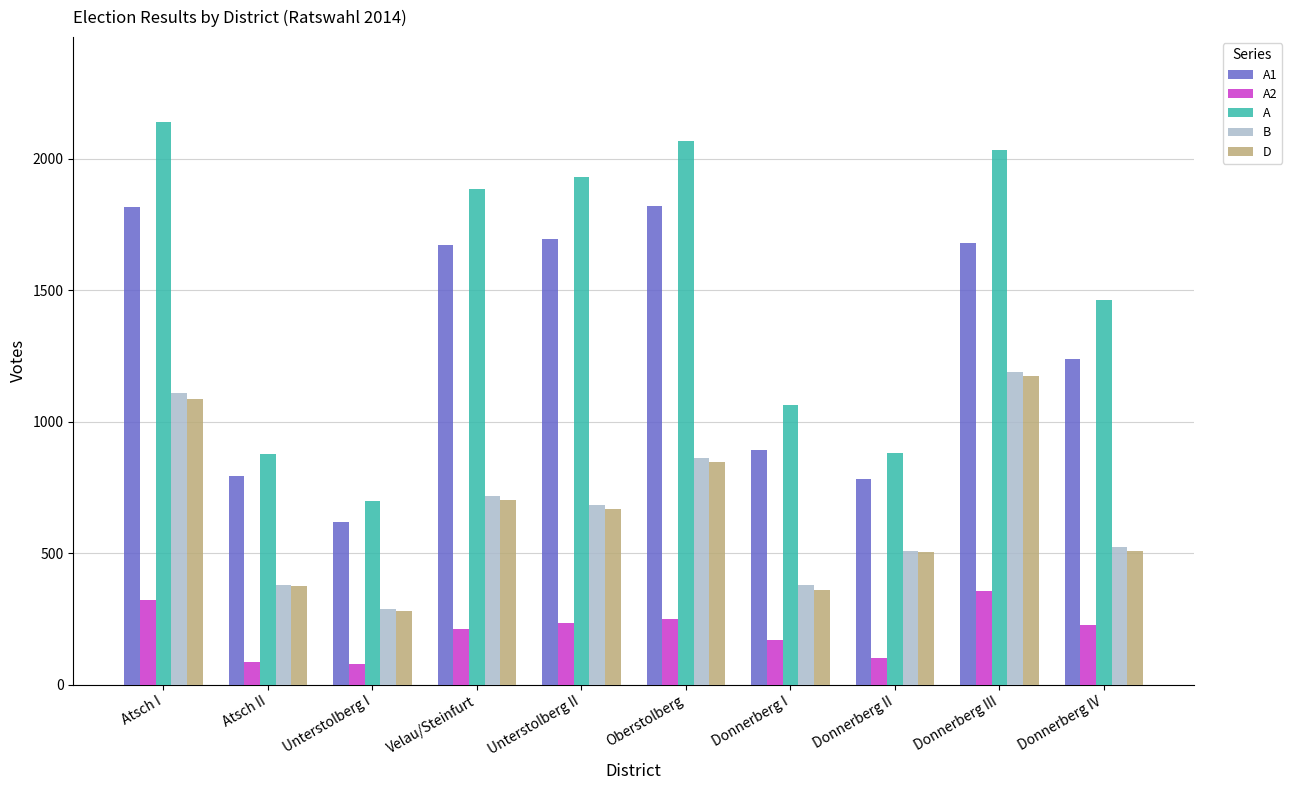

How many categories are shown in the chart?

10